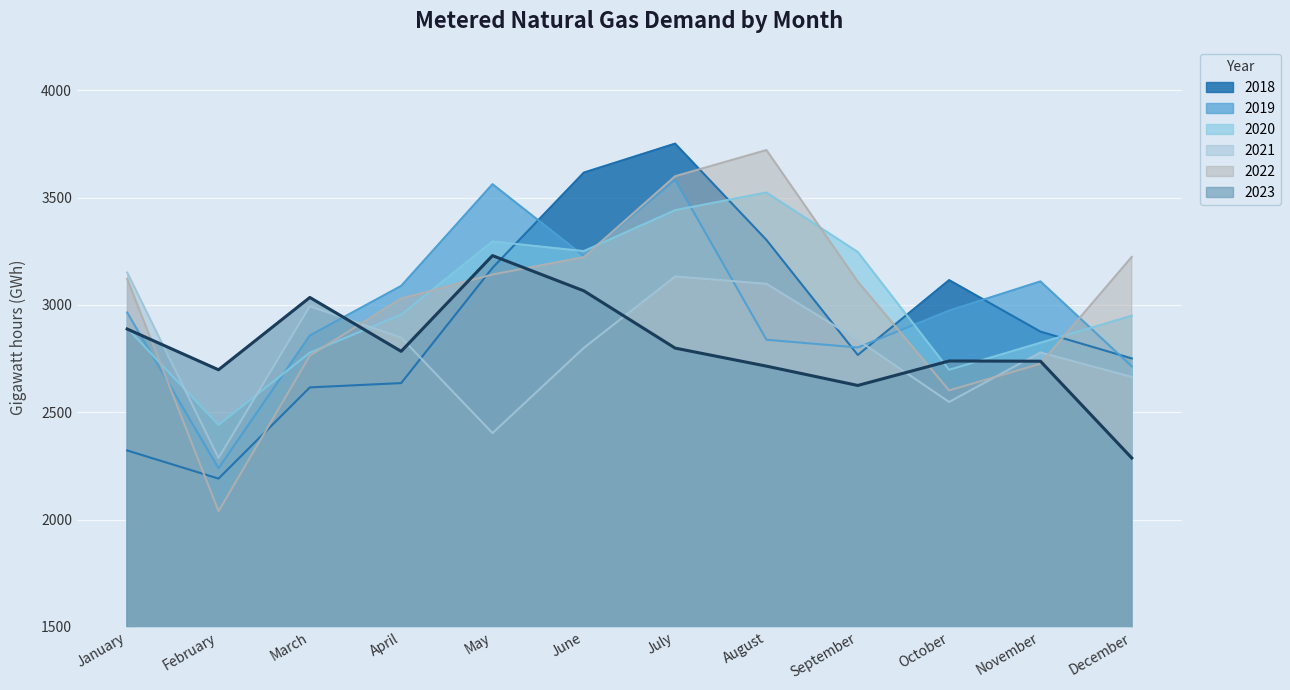

What is the approximate value of 2022 at December, to the nearest 100?

3200